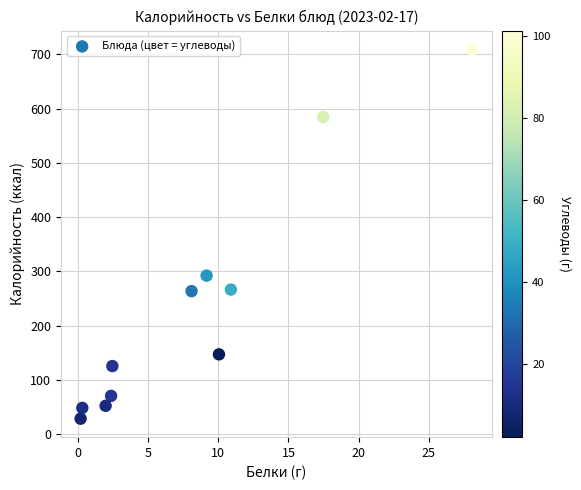

What Y value in the scatter plot is closest to 369?

292.2